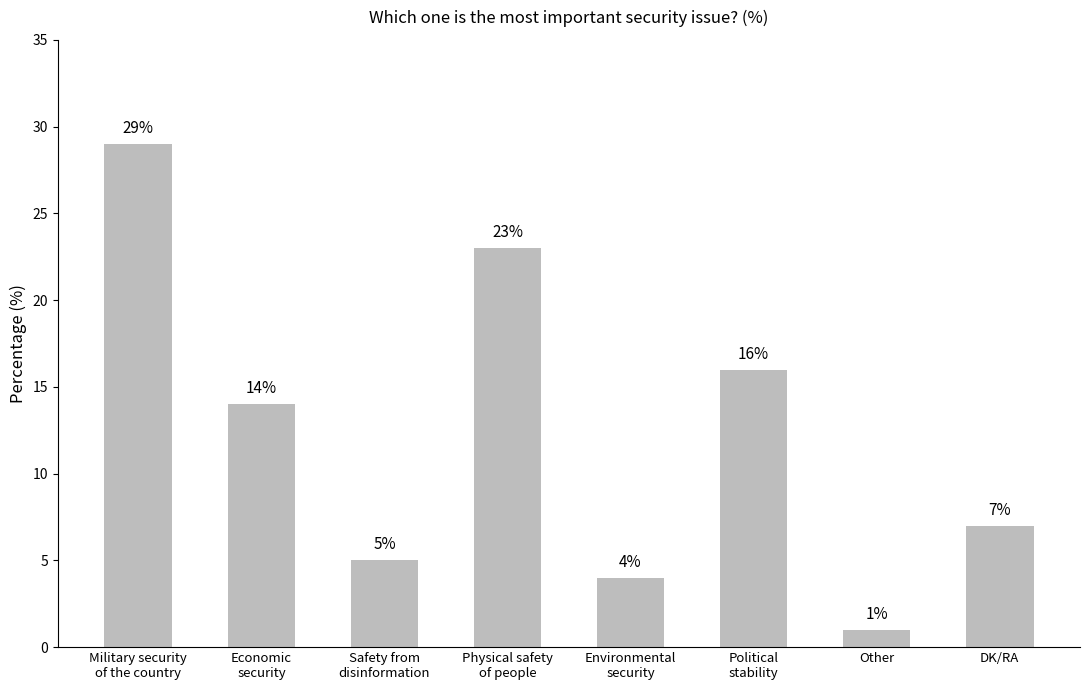

Reading left to right, what are all the values shown in this chart?

29	14	5	23	4	16	1	7